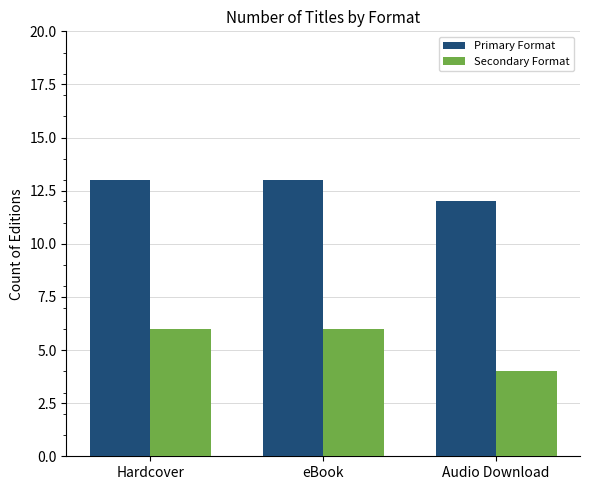

What is the spread (max minus min) of values at eBook?

7